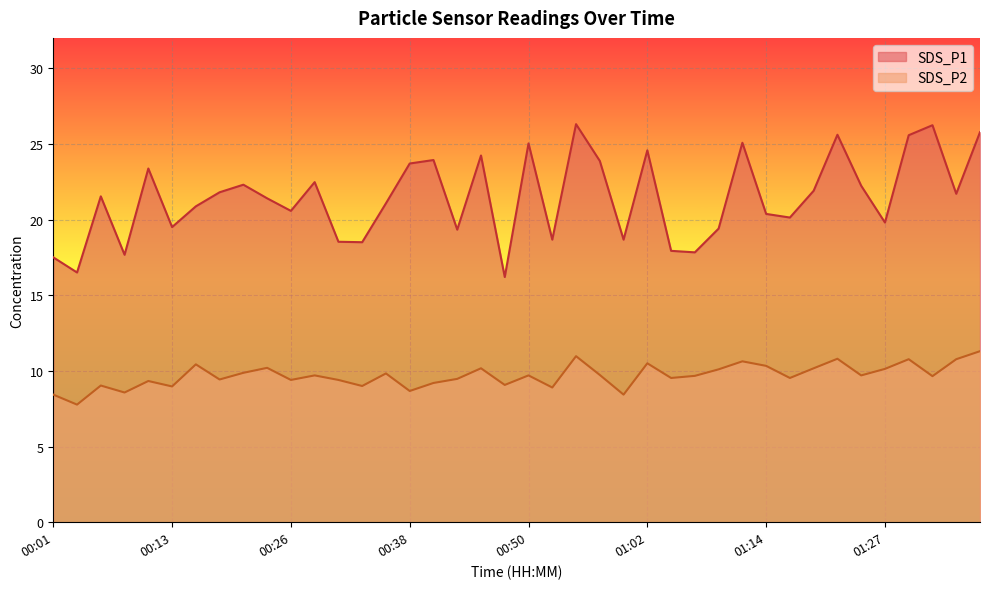

Where is SDS_P1 nearest to the value 21?

00:35